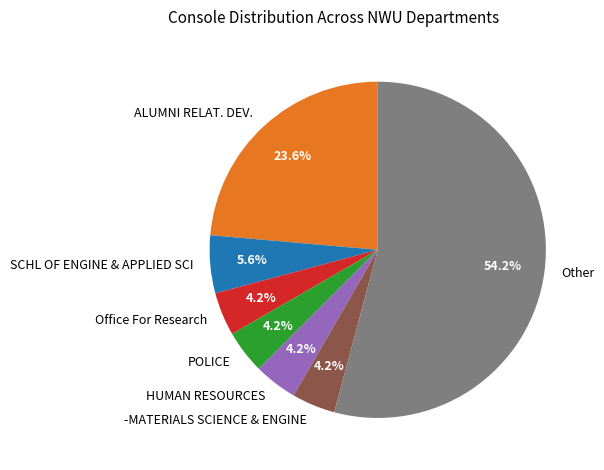

Which category has the biggest portion of the pie?

Other